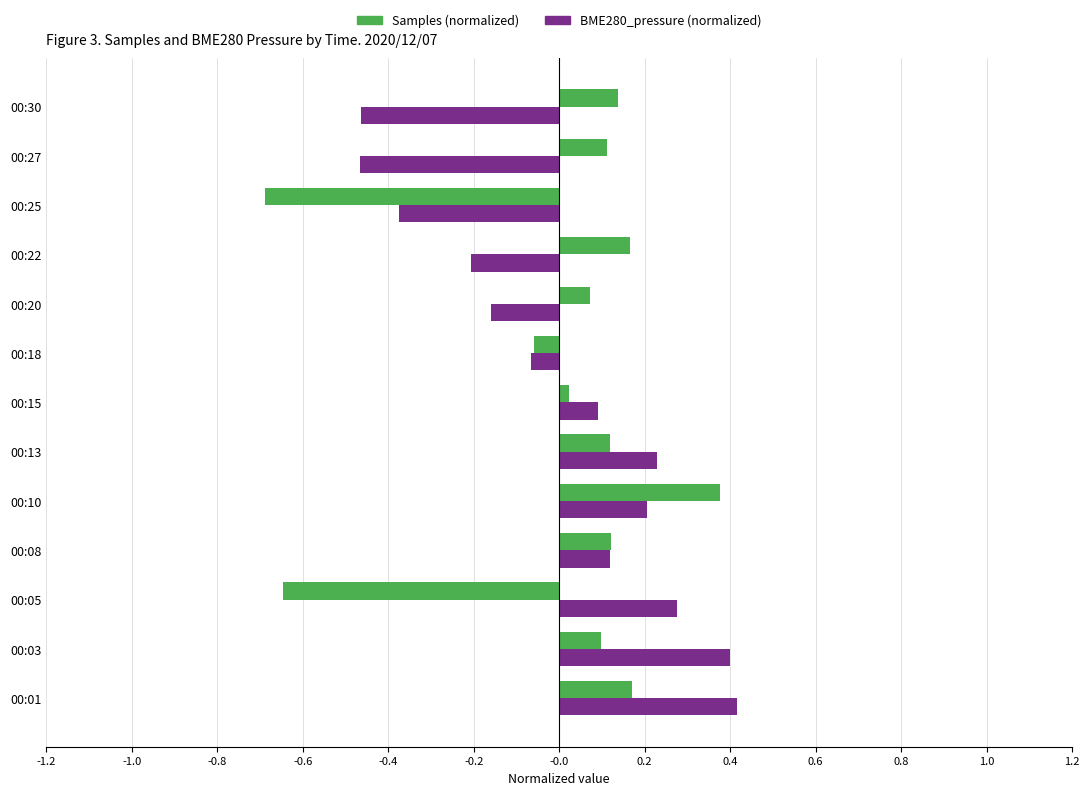

What is the minimum value for Samples (normalized)?

-0.7